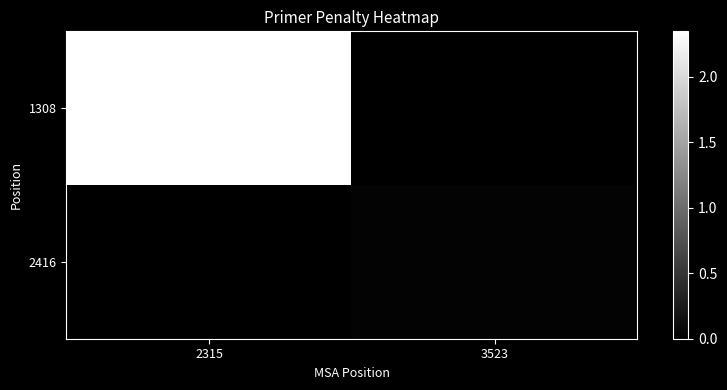

Between 2315 and 3523, which series saw the biggest shift?

1308